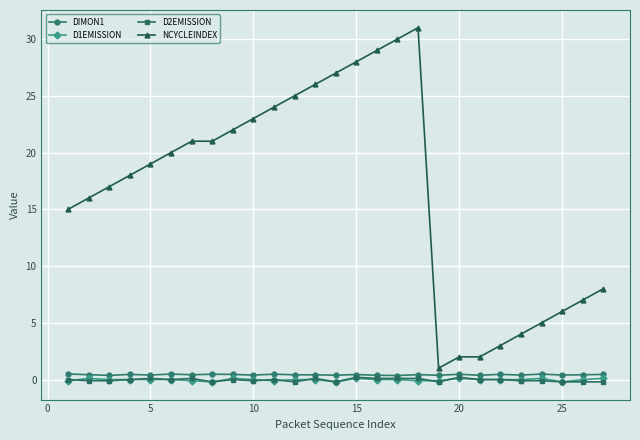

What is the maximum value shown in the chart?

31.0